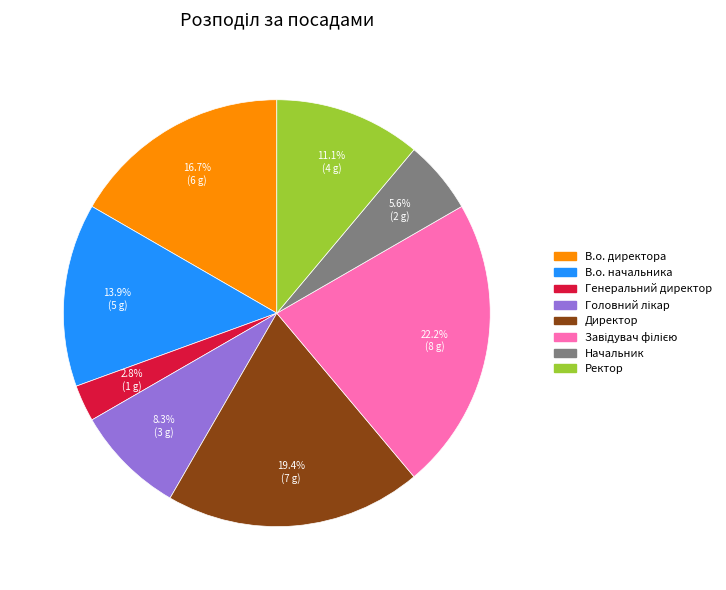

To the nearest percent, what percentage of the pie is В.о. директора?

17%